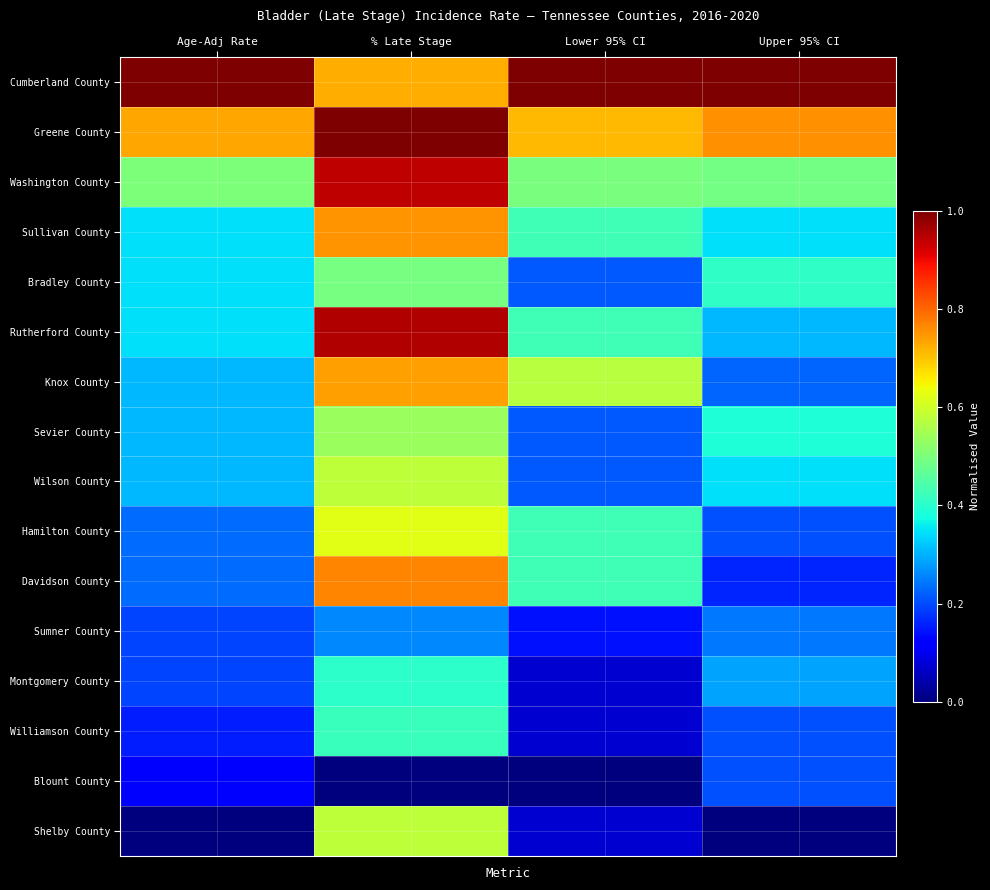

At how many categories does at least one series exceed 0?

4